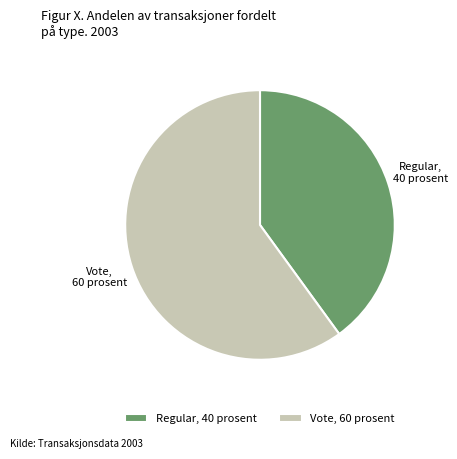

Which has a higher value, Vote or Regular?

Vote